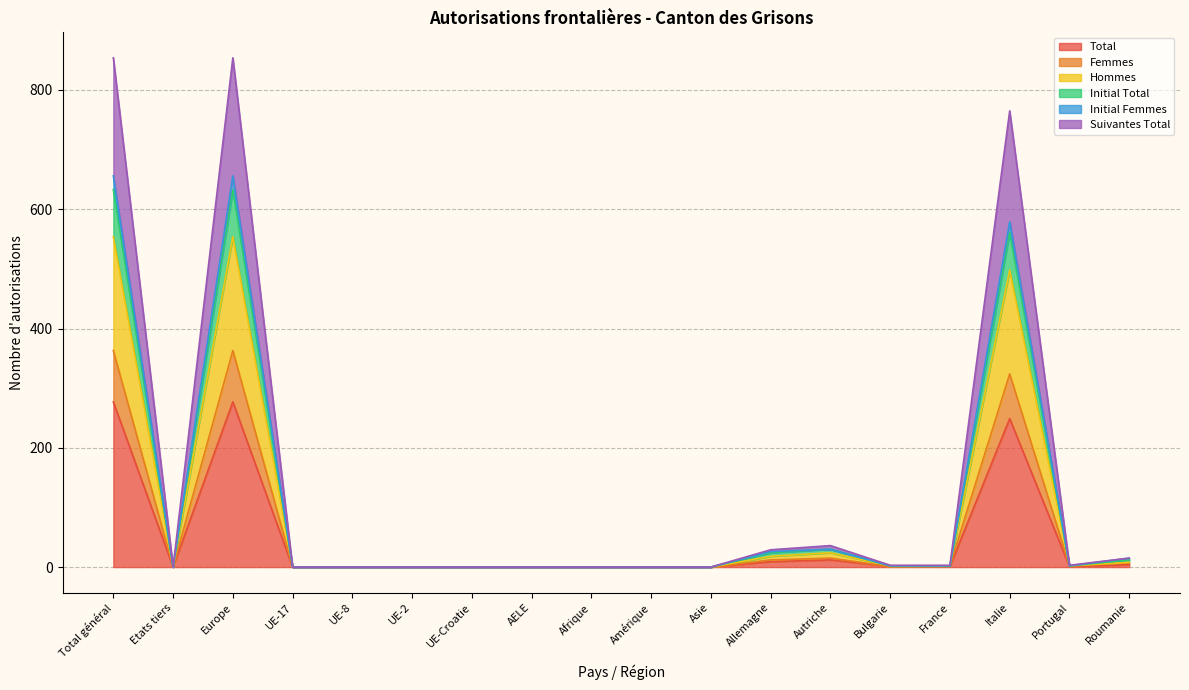

The value of Initial Femmes at UE-2 is 163. True or false?

False